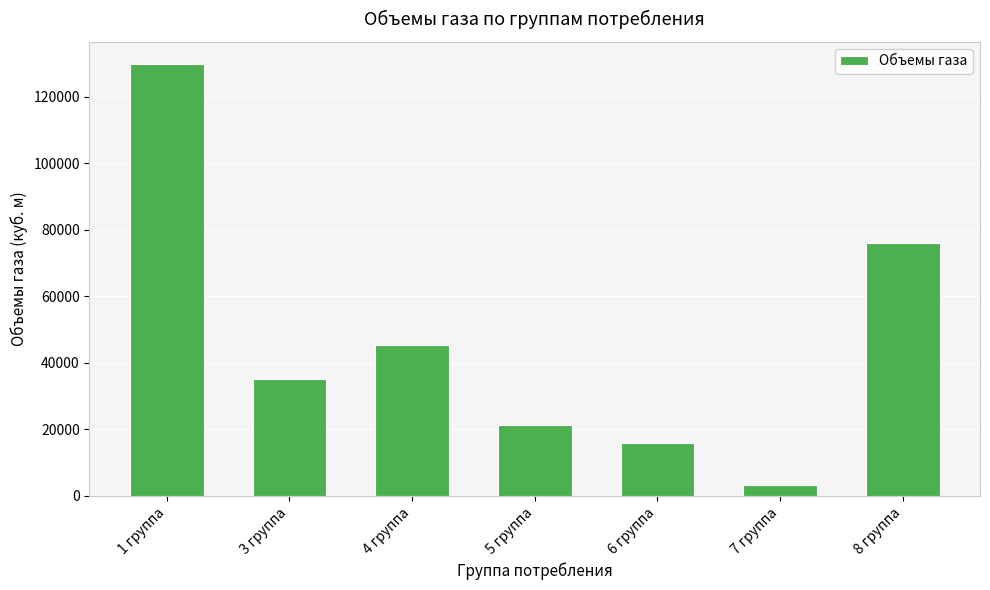

Count the number of categories in the chart.

7